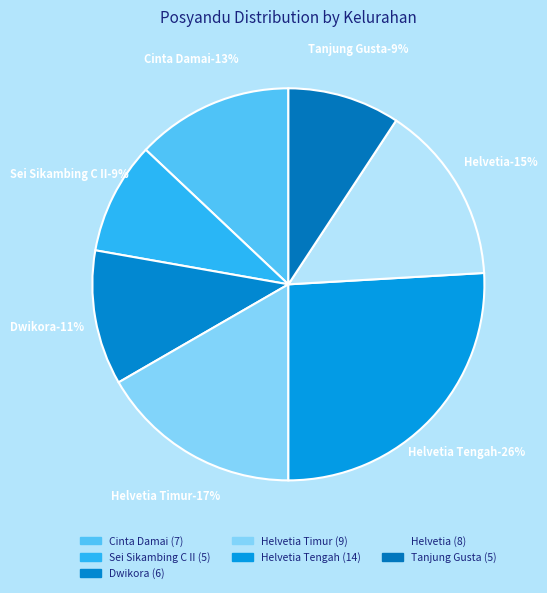

What is the change in value from Sei Sikambing C II to Helvetia Timur?

+4